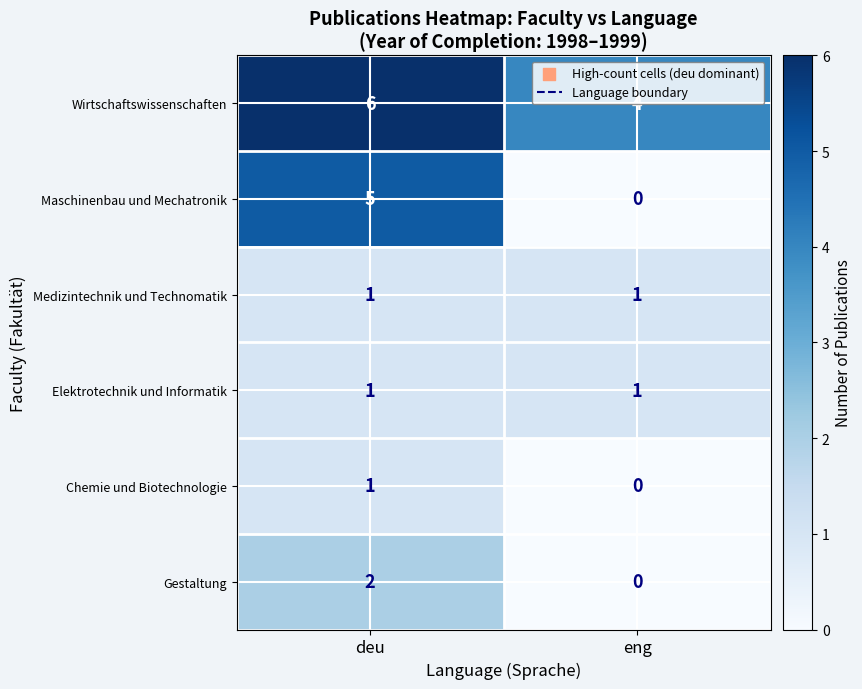

What is the total value across all series at deu?

16